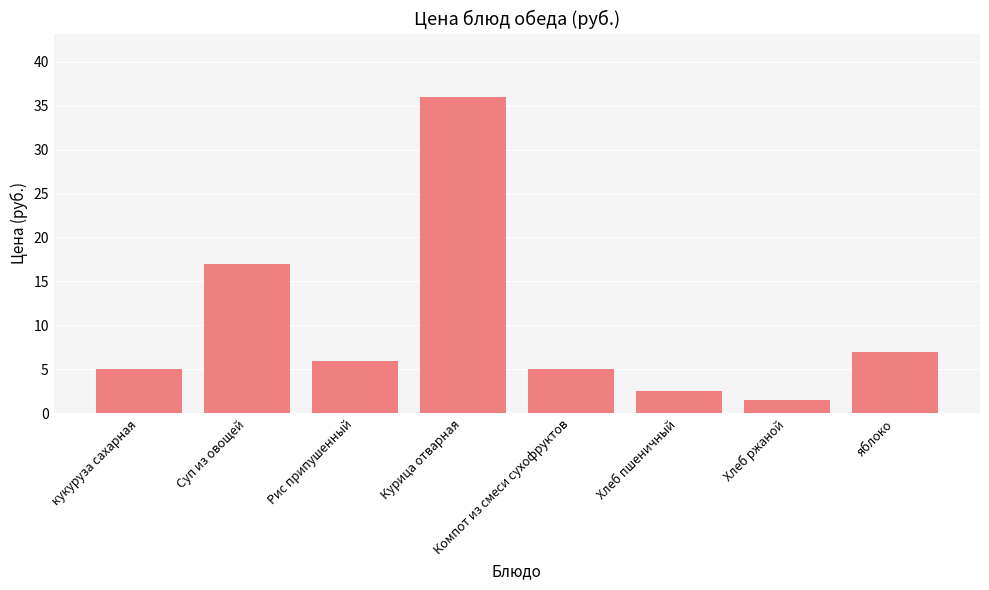

What position from the left is Компот из смеси сухофруктов?

5